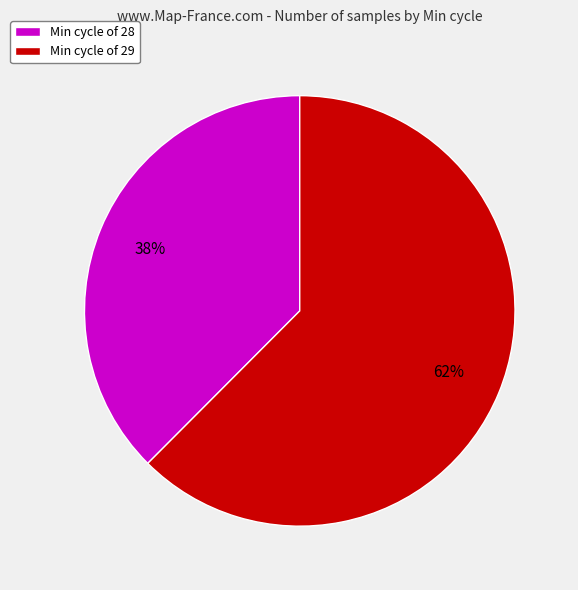

The Min cycle of 28 slice represents 44% of the pie. True or false?

False